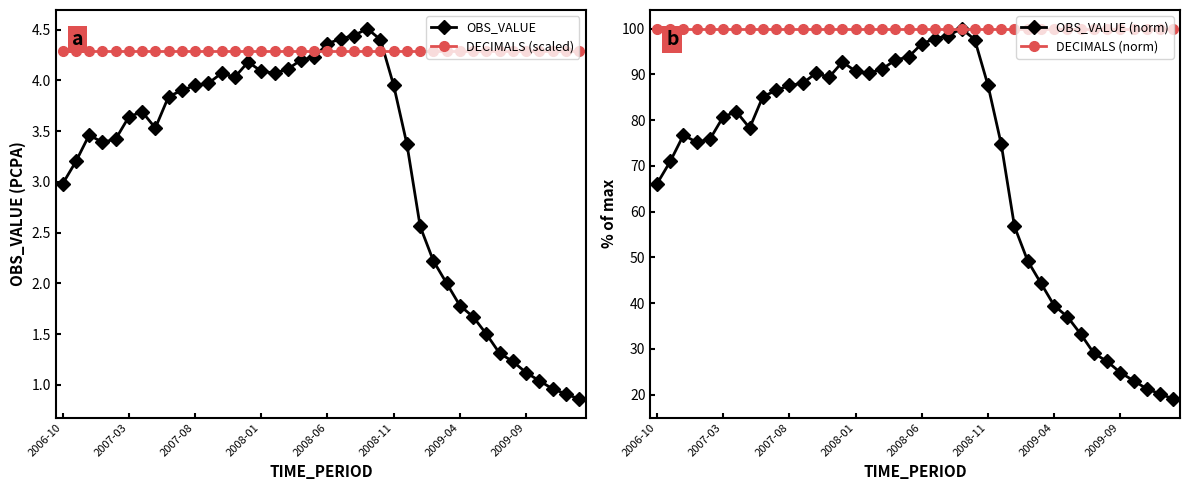

What is the maximum value for OBS_VALUE?

4.5